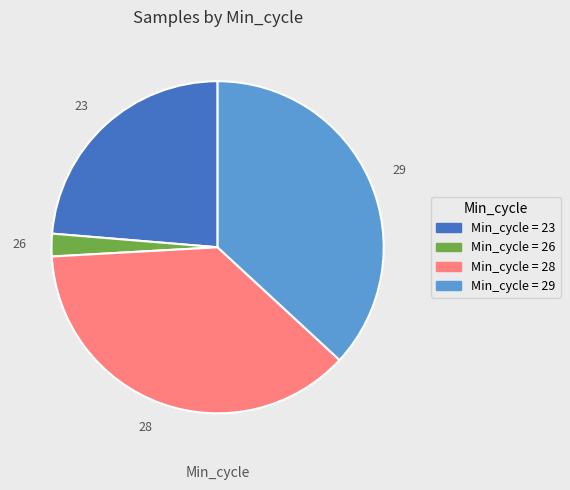

Do 26 and 29 together represent more than half of the pie?

No